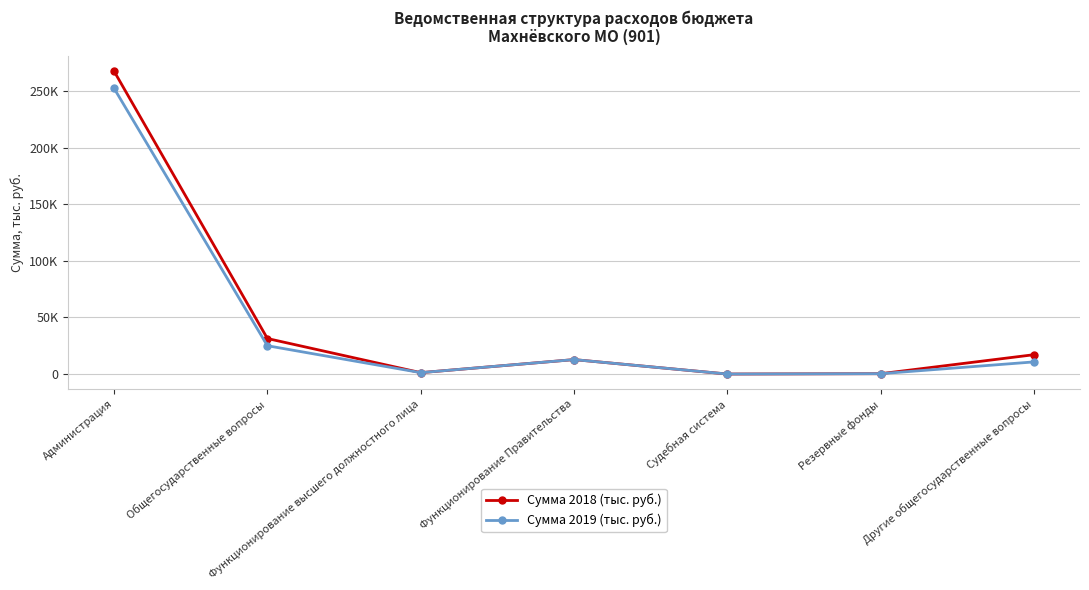

True or false: Сумма 2019 (тыс. руб.) has more than 0 interior local peaks.

True